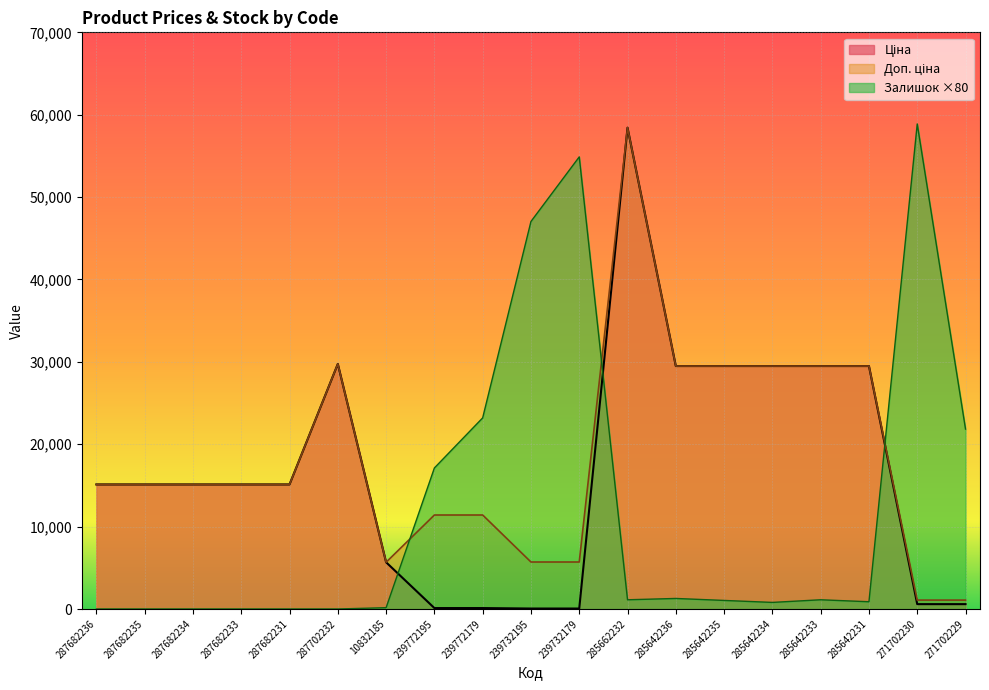

Which label corresponds to the smallest value in the chart?

287682236